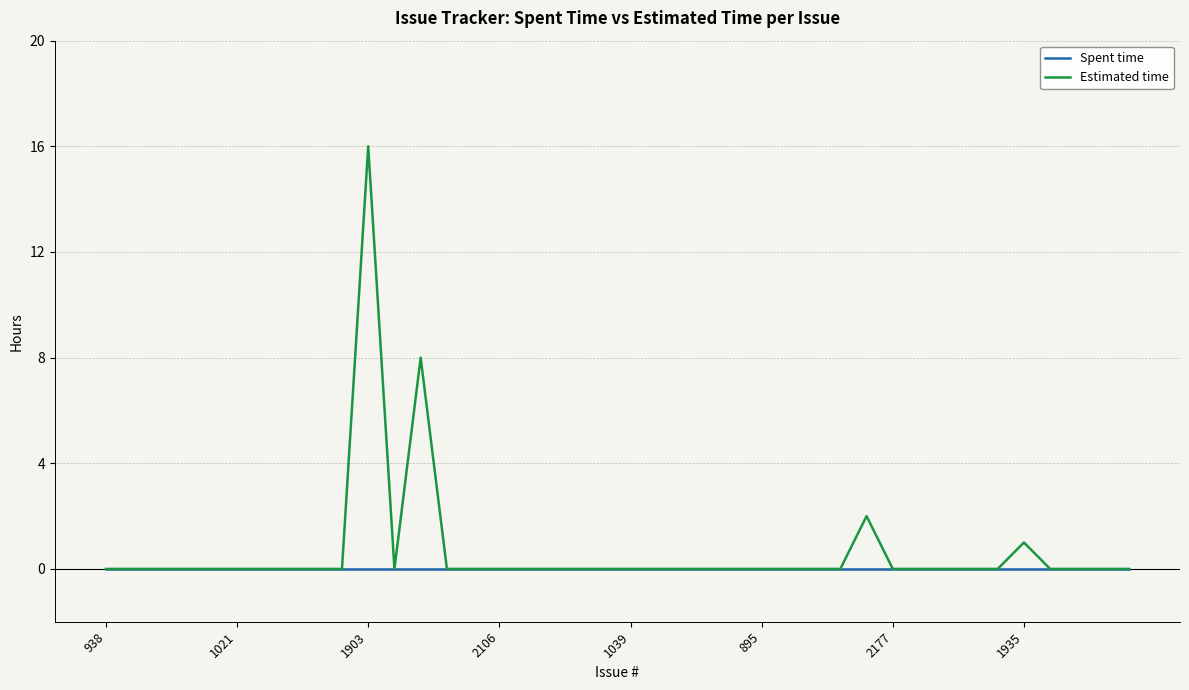

What are all the series names shown in the legend?

Spent time, Estimated time